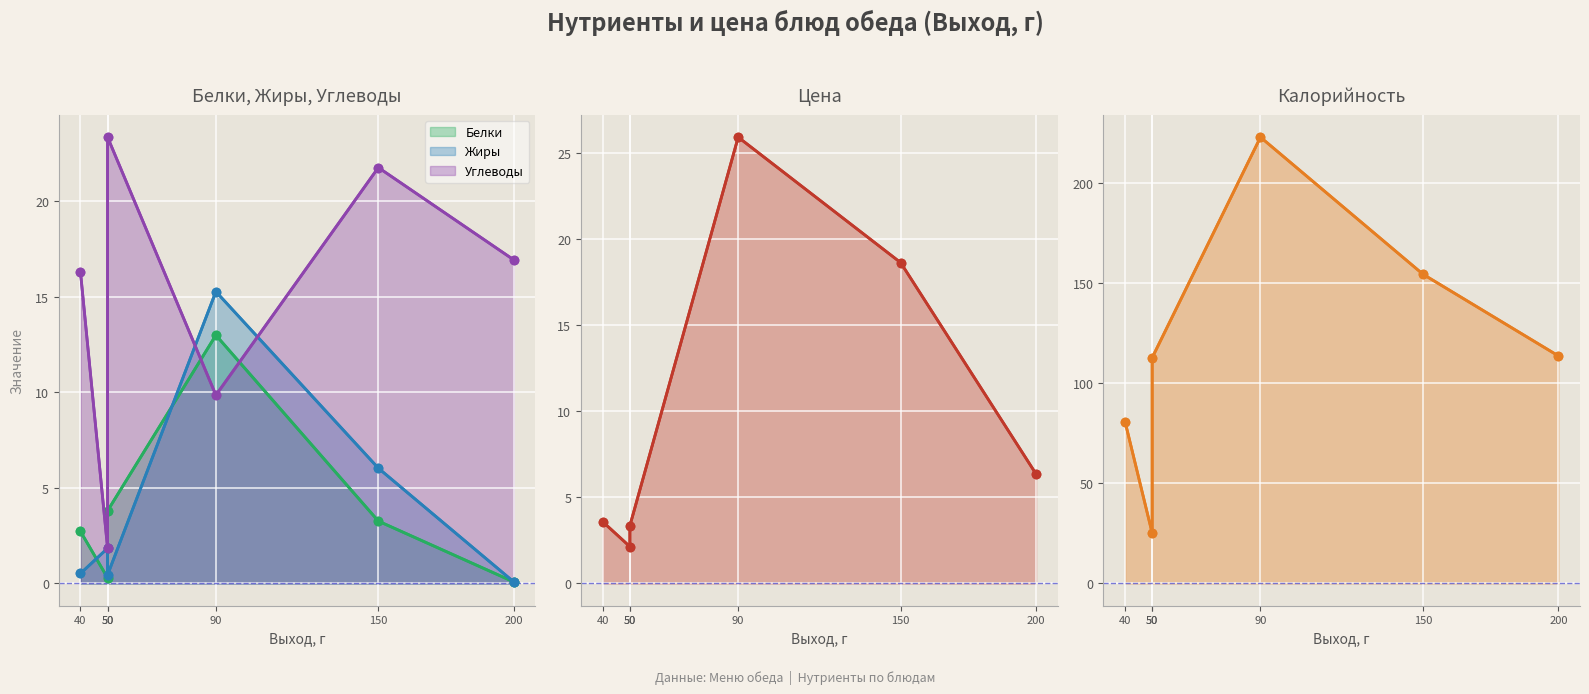

Between 150 and 90, which is larger?

90